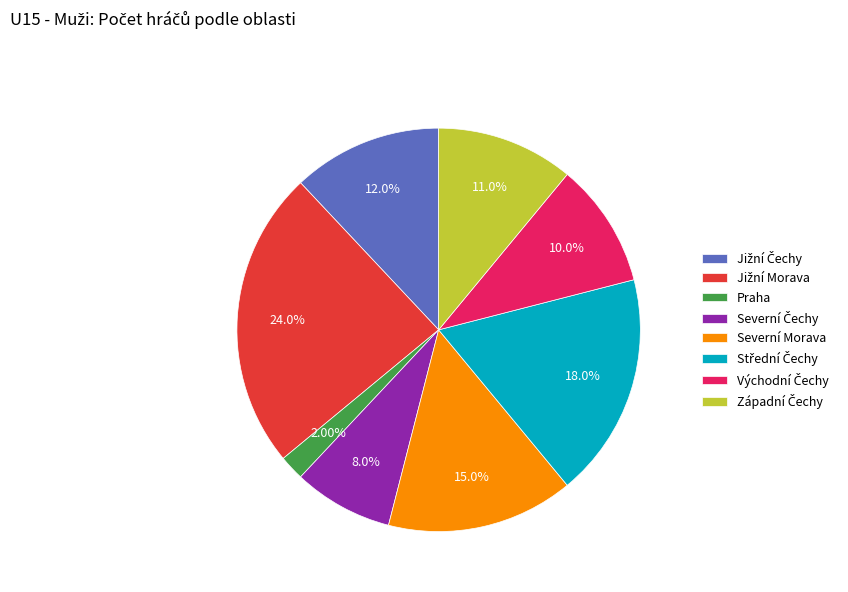

Which slice is the smallest?

Praha